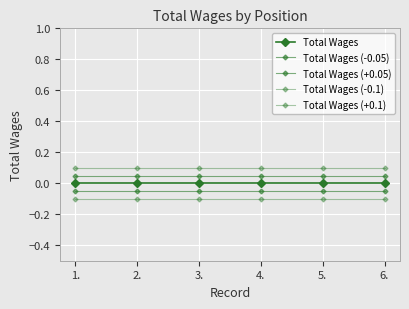

What is the minimum value for Total Wages (+0.1)?

0.1